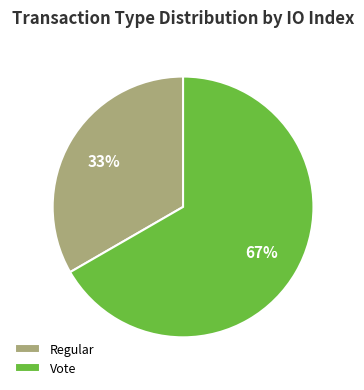

Is the sum of Vote and Regular greater than half?

Yes